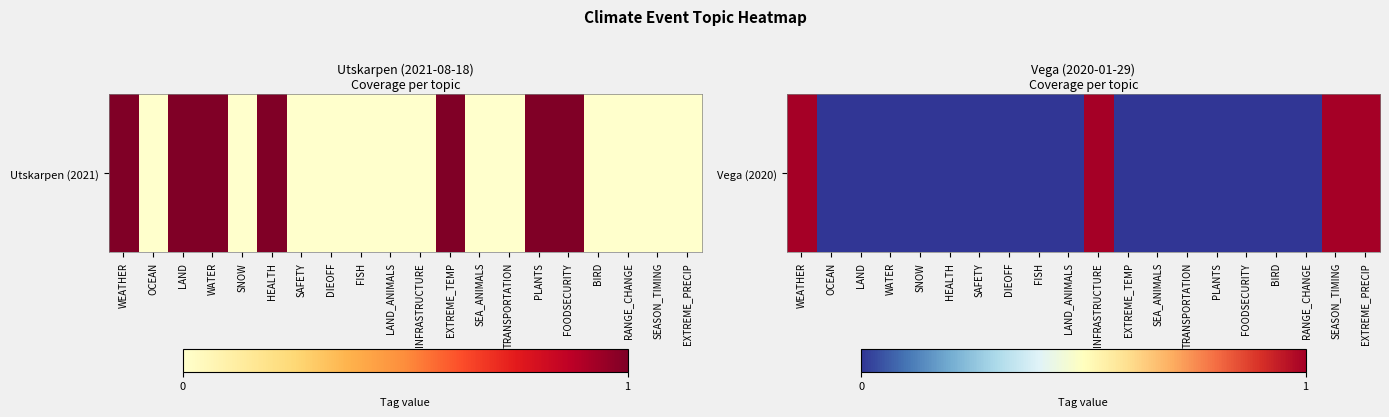

What is the change in value from WATER to SEASON_TIMING?

+1